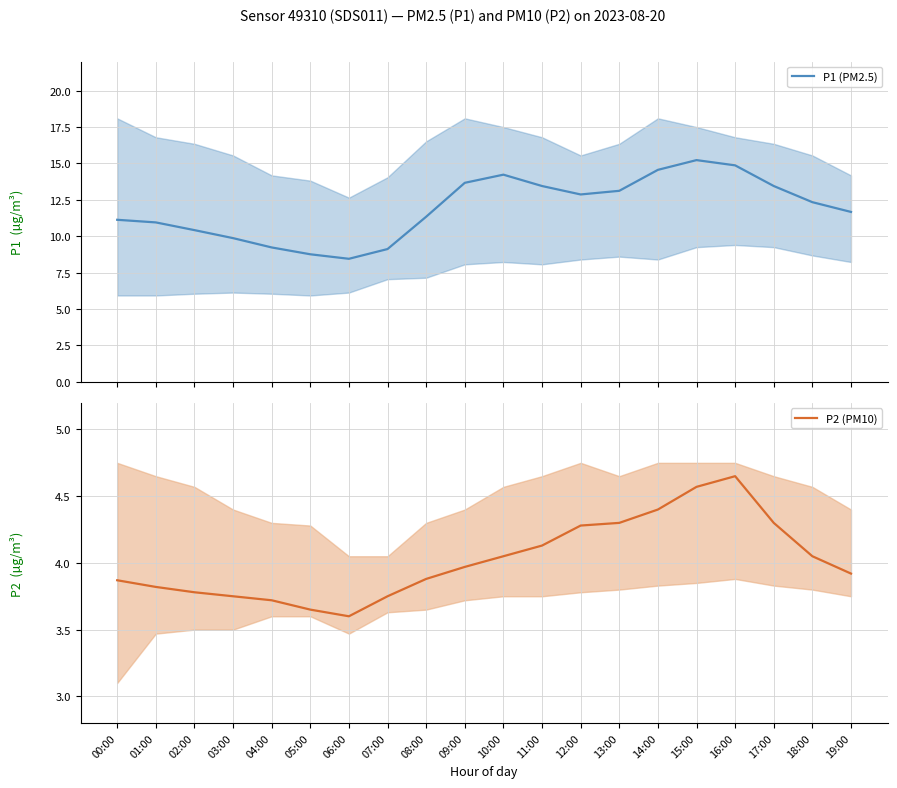

What are all the series names shown in the legend?

P1 (PM2.5), P2 (PM10)